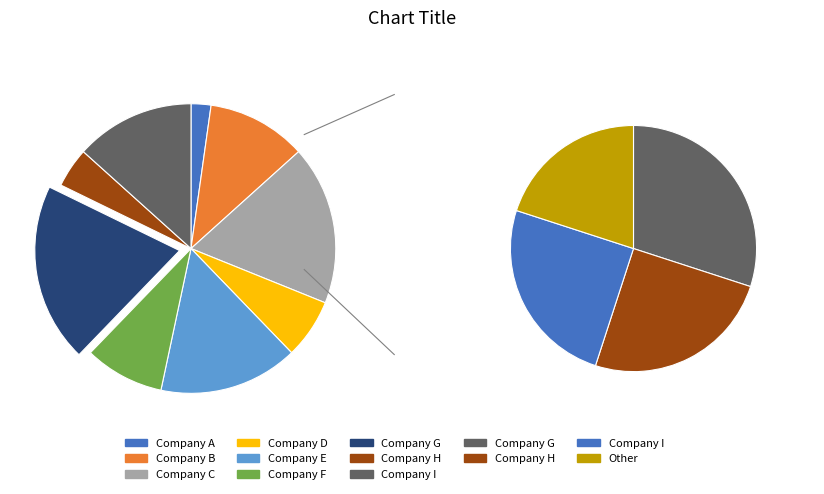

What is the total percentage of 1 and 9?

17.8%